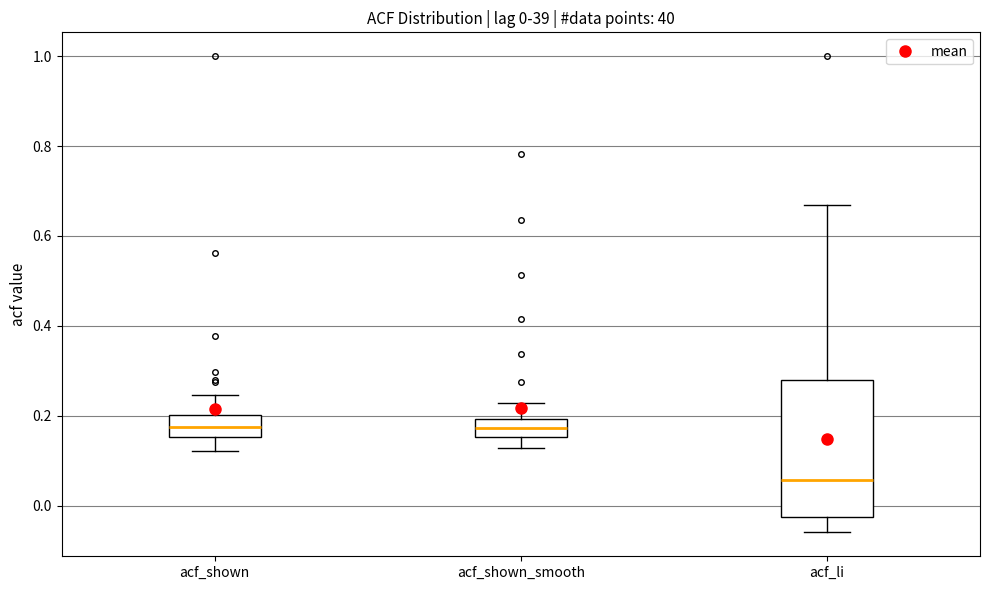

Which box has the lowest median line?

acf_li